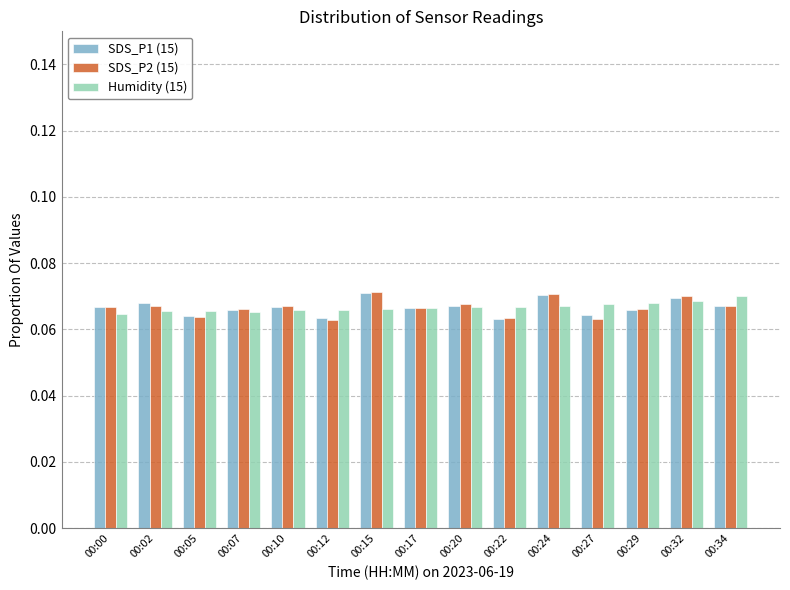

At how many categories does at least one series exceed 0?

15